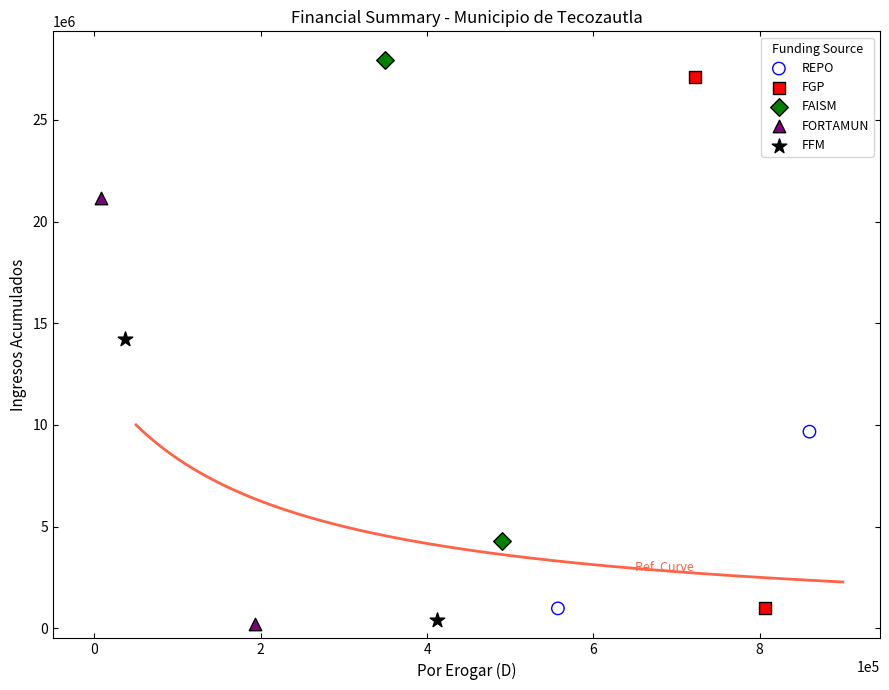

Which series contains the highest Y value?

FAISM